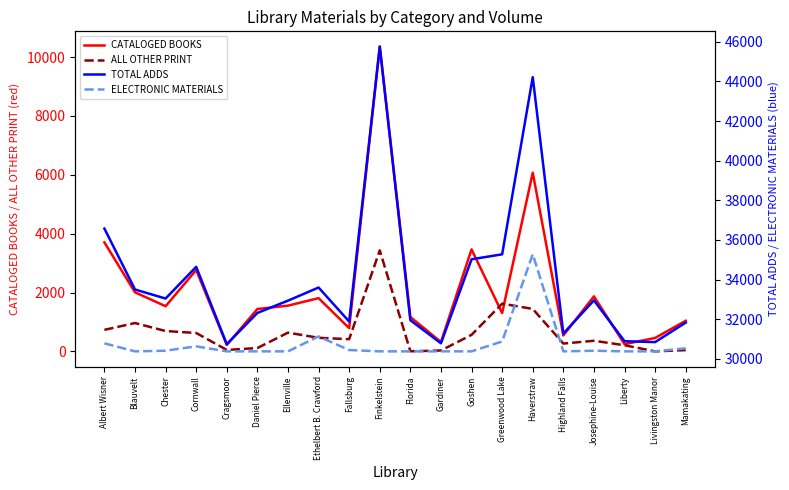

The ELECTRONIC MATERIALS series shows 42290 at Florida. True or false?

False